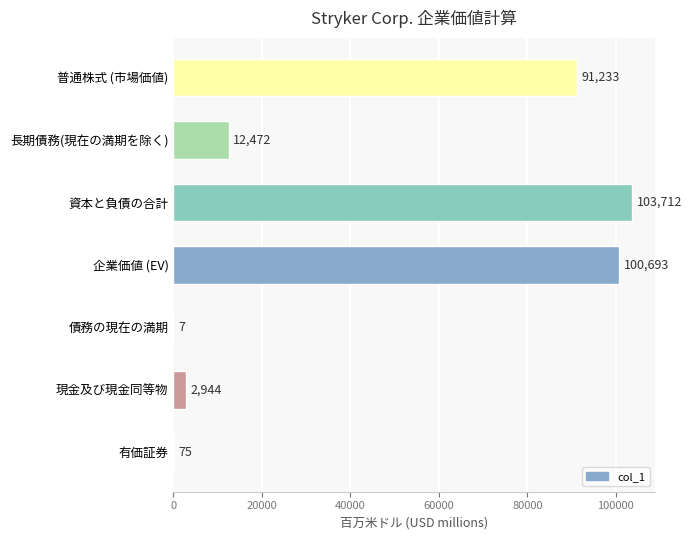

What is the sum of all values?

311136